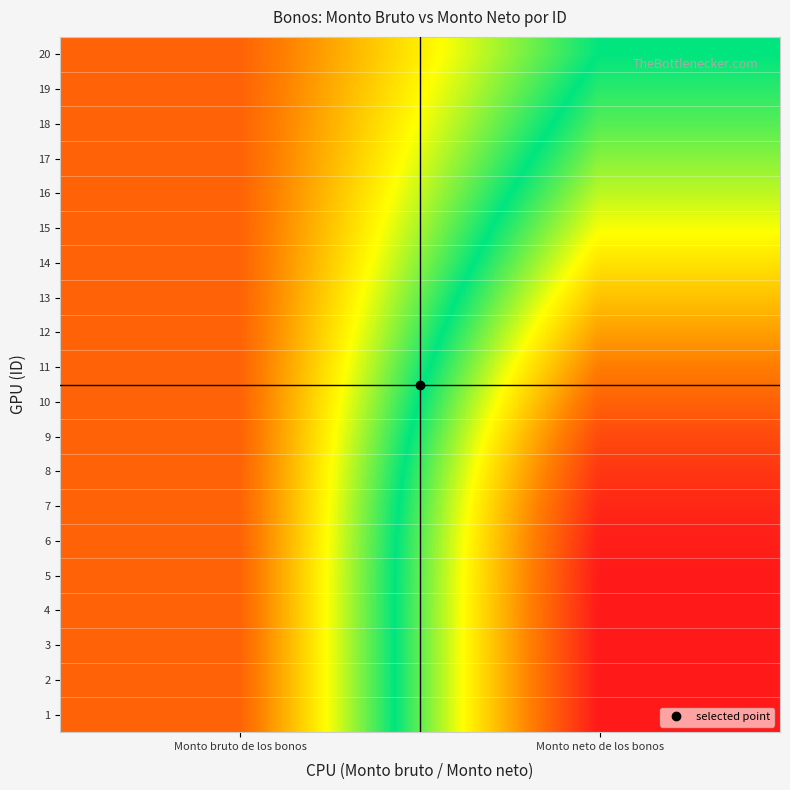

Which category has the lowest value across all series?

Monto bruto de los bonos